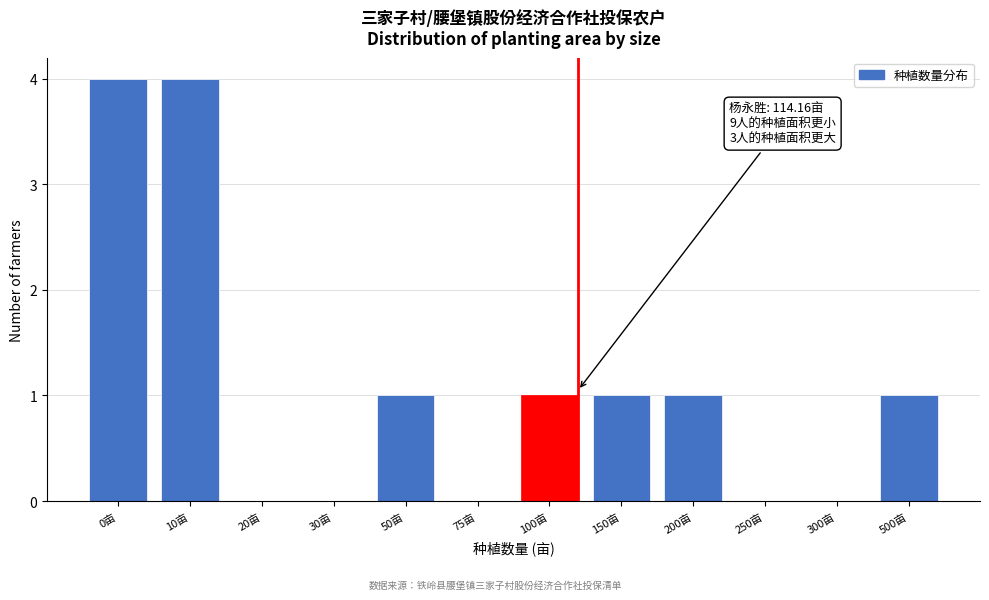

What is the greatest value displayed?

4